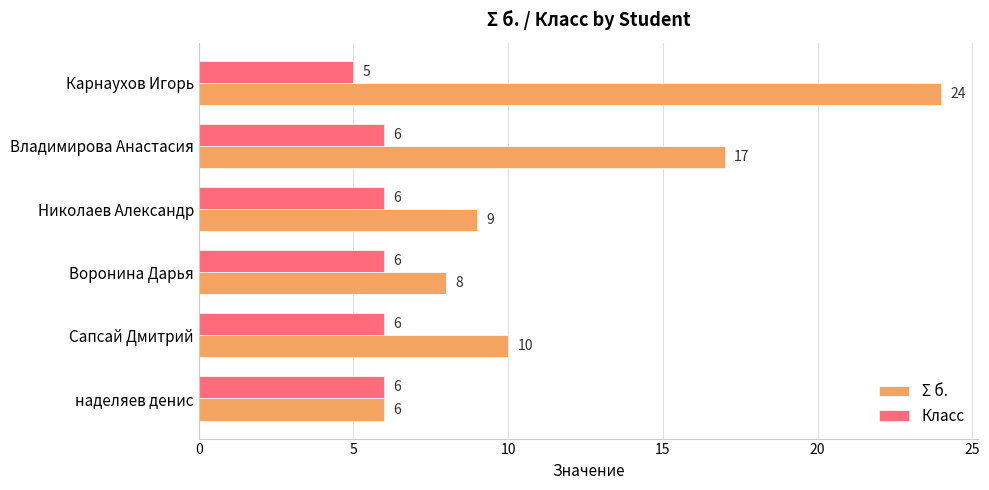

What is the approximate value of Класс at Карнаухов Игорь?

5